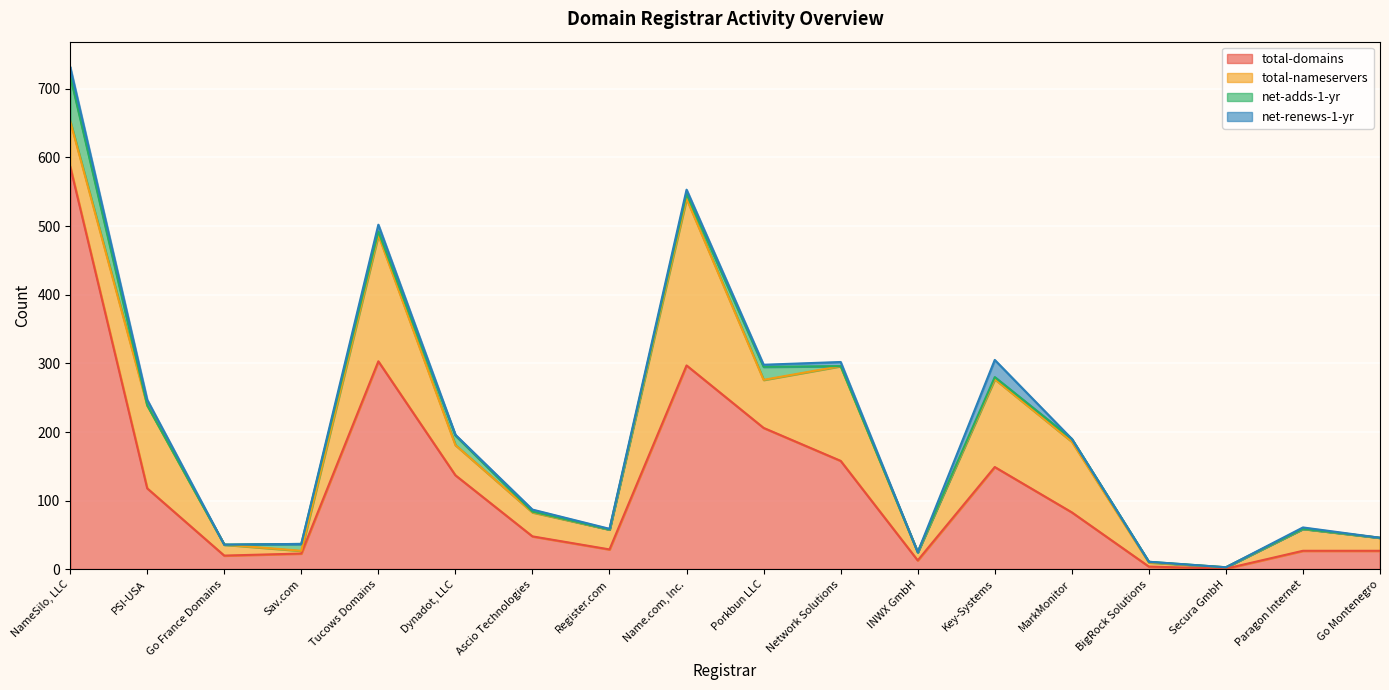

Which series has the widest spread of values?

total-domains